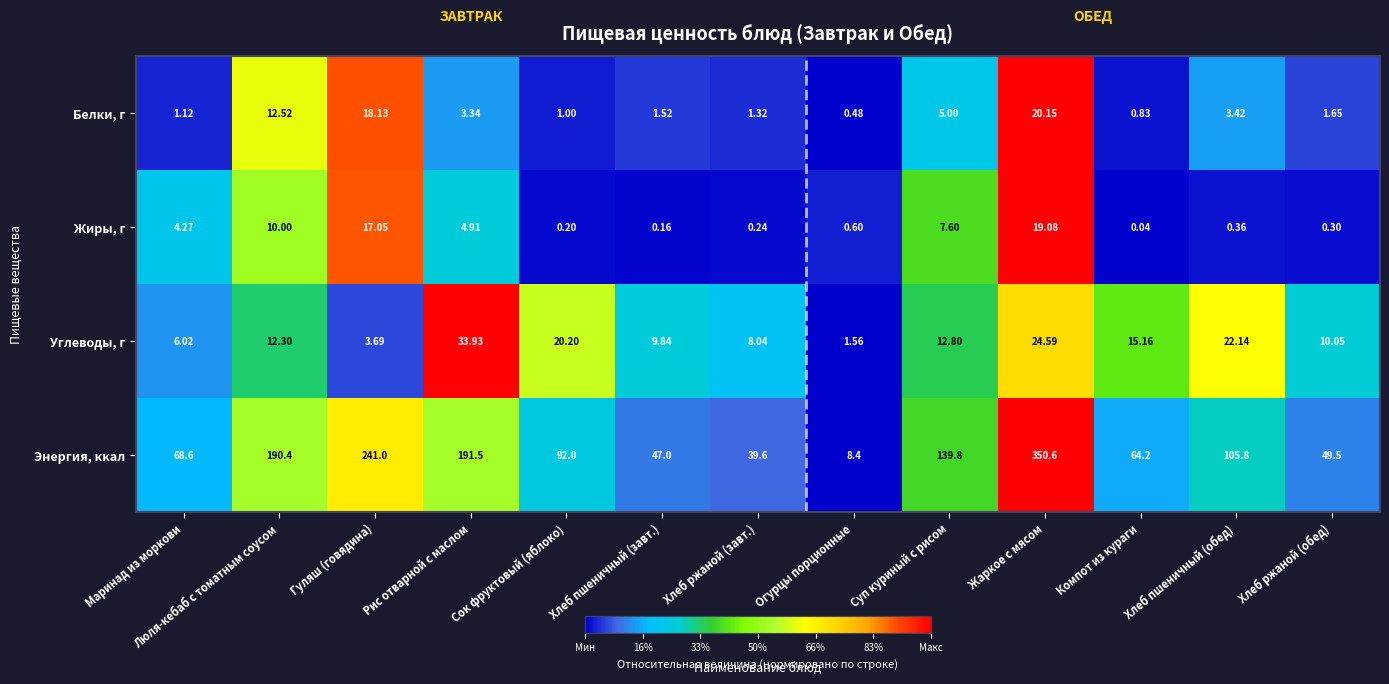

At Хлеб пшеничный (завт.), list the series in order from smallest to largest.

Жиры, г, Белки, г, Углеводы, г, Энергия, ккал